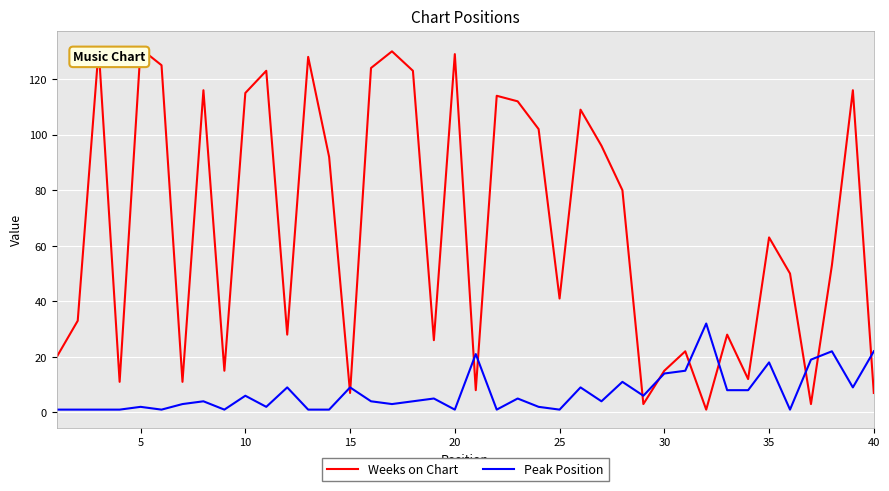

Is this an area chart (filled region under the line)?

No